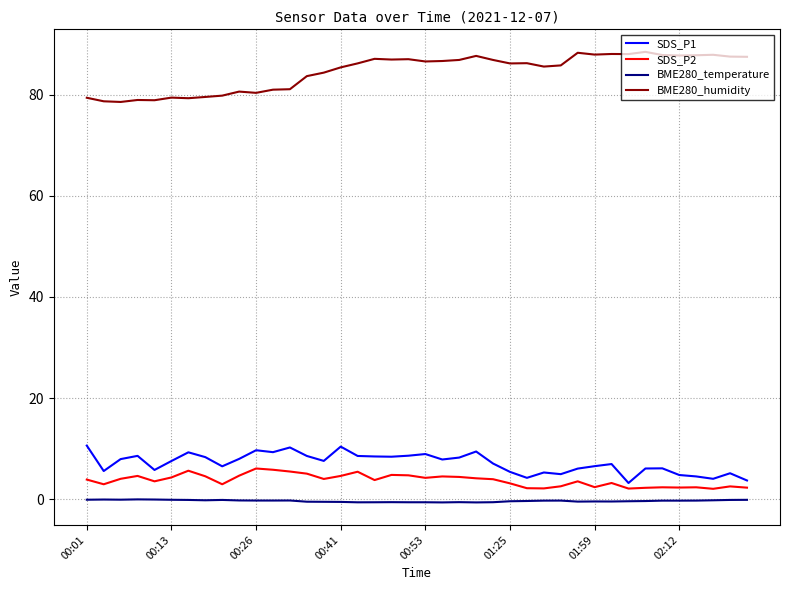

Which series has the widest spread of values?

BME280_humidity